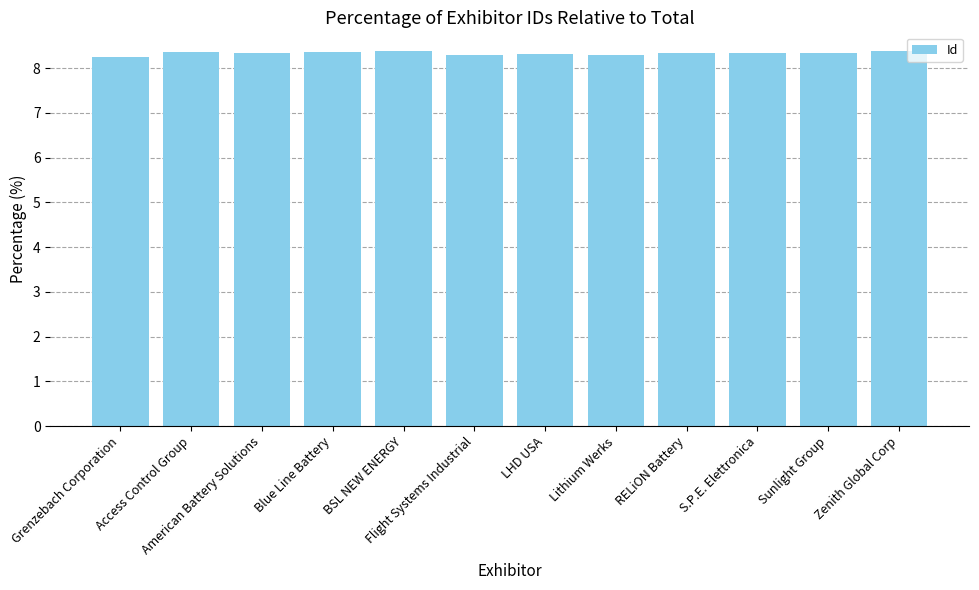

What is the difference between the maximum and second lowest values?

0.1